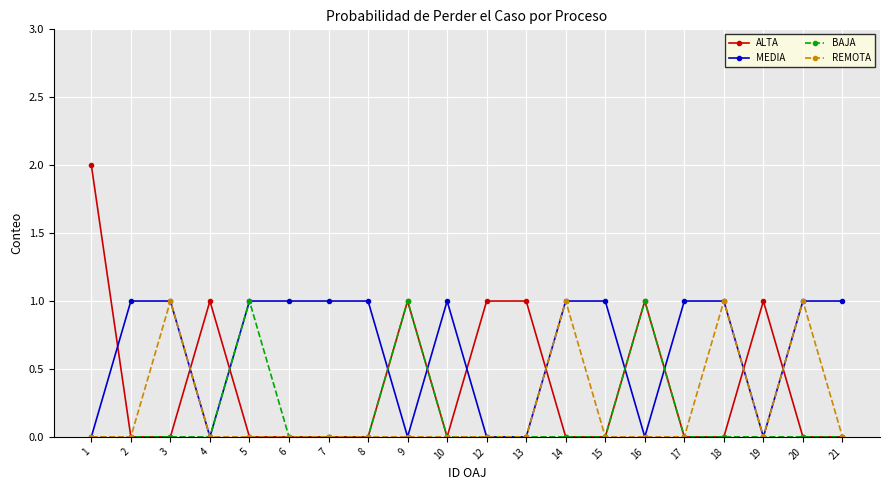

The ALTA series shows 2 at 9. True or false?

False